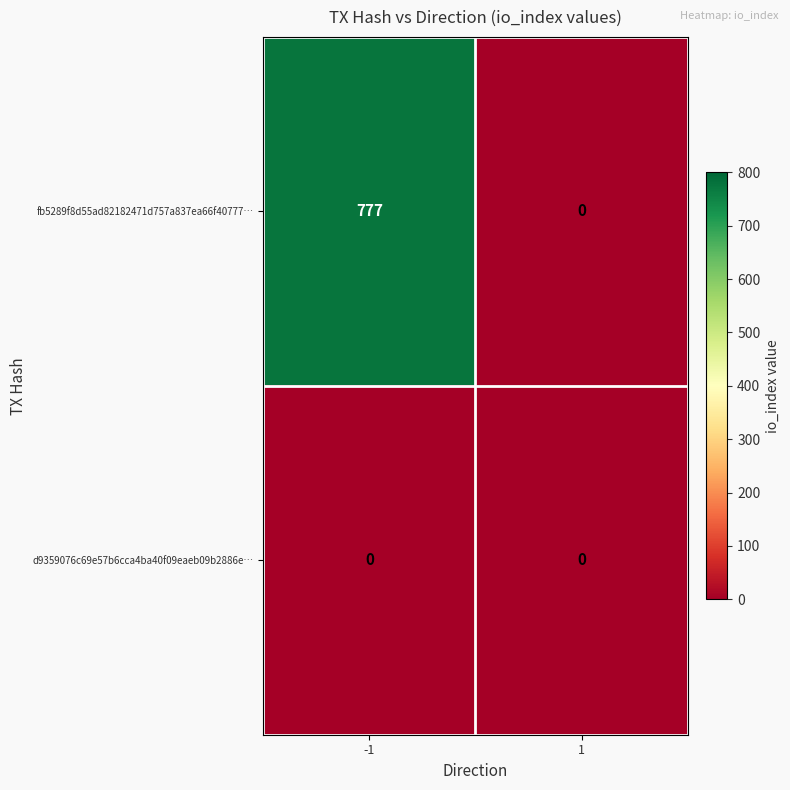

What is the sum of all fb5289f8d55ad82182471d757a837ea66f40777… values?

777